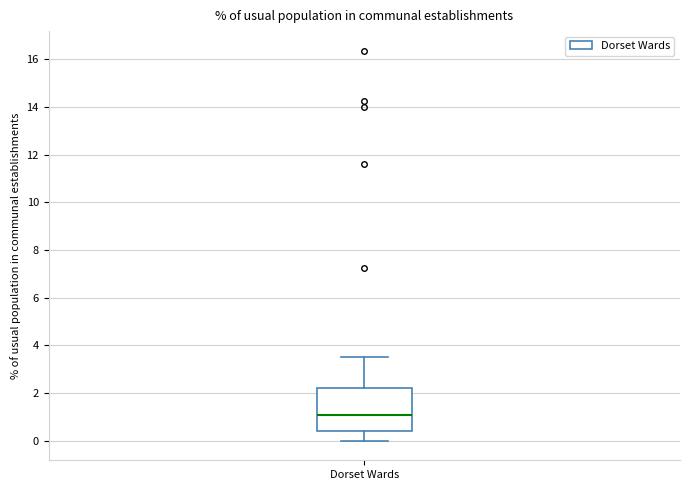

Read this box plot against the y-axis: the position of the median line, the range covered by the box, and the ends of both whiskers. The values are not printed on the chart, so give them approximately, as read against the axis.

median 1.0, box 0.4 to 2.2, whiskers 0.0 to 3.6